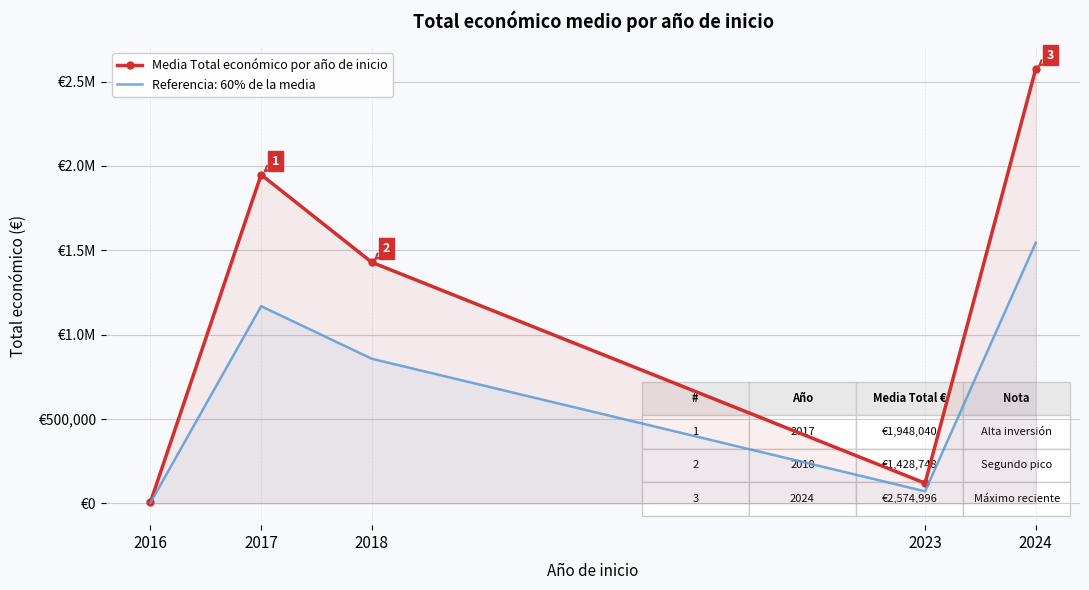

What is the change in value from 2023 to 2024?

+2454996